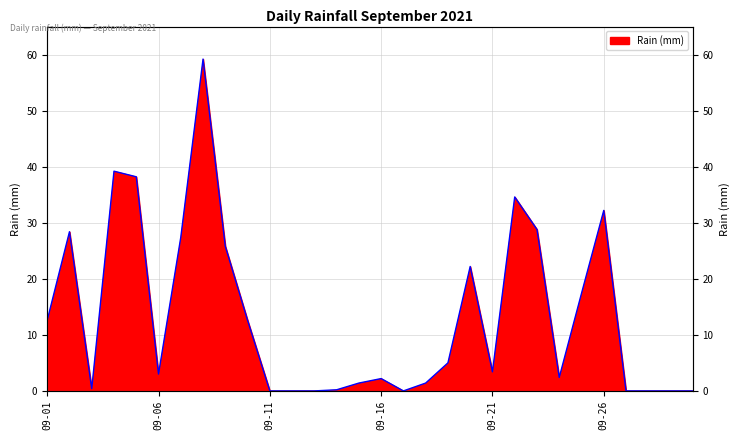

Which has a higher value, 2021-09-18 or 2021-09-09?

2021-09-09